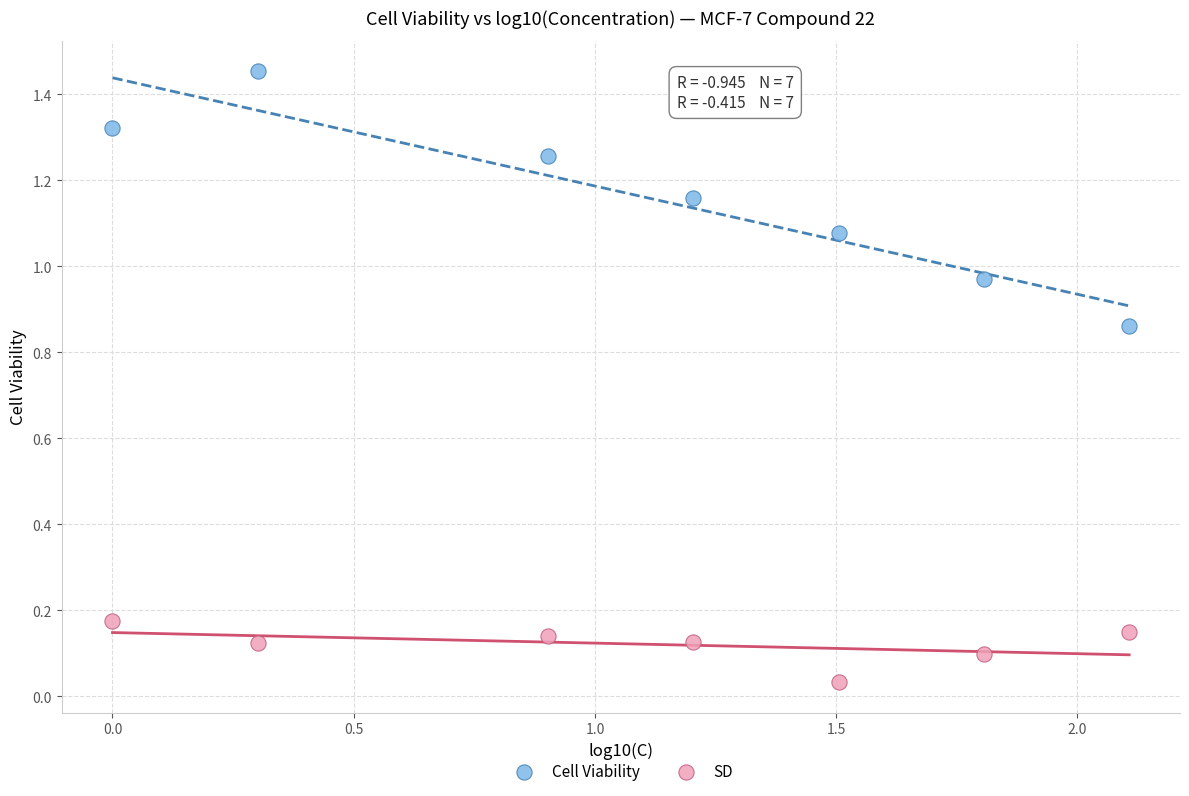

Which series has the widest spread of Y values?

Cell Viability